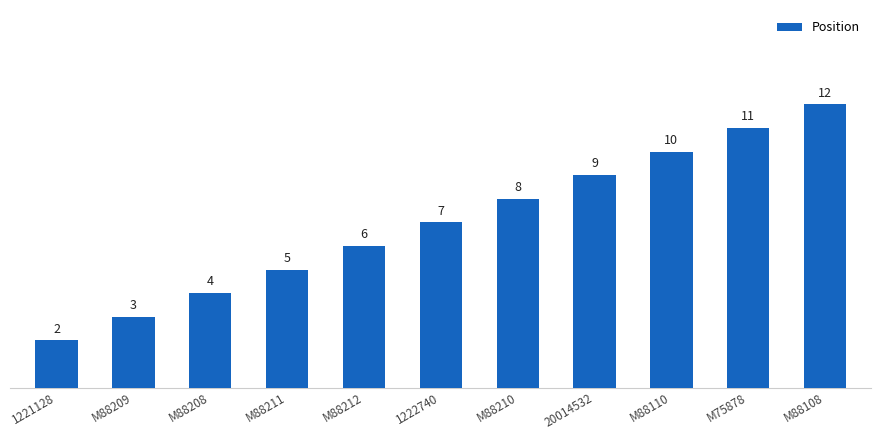

List the labels in order of value, largest first.

M88108, M75878, M88110, 20014532, M88210, 1222740, M88212, M88211, M88208, M88209, 1221128